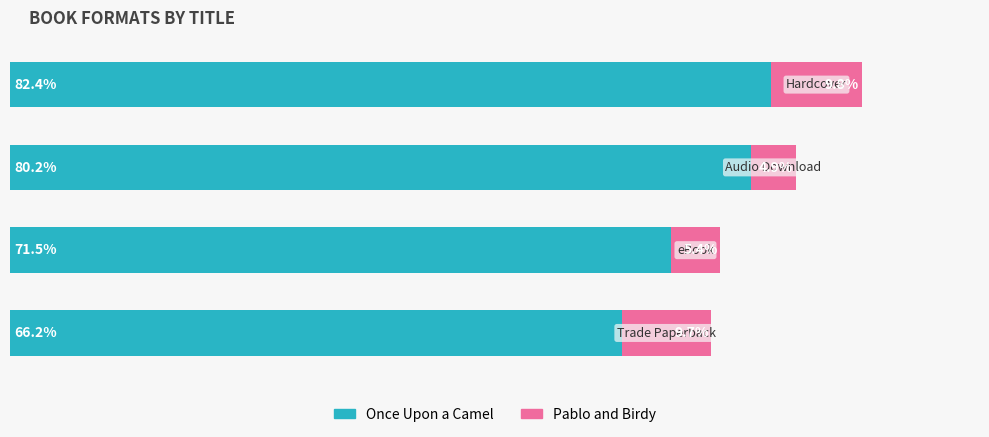

What are all the series names shown in the legend?

Once Upon a Camel, Pablo and Birdy